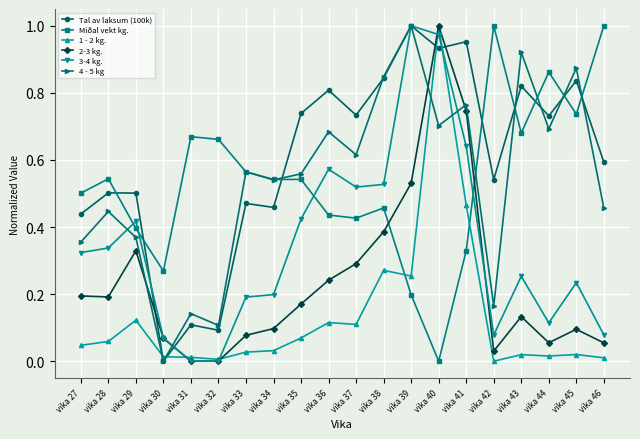

Where do 1 - 2 kg. and Miðal vekt kg. first cross each other?

vika 38 and vika 39